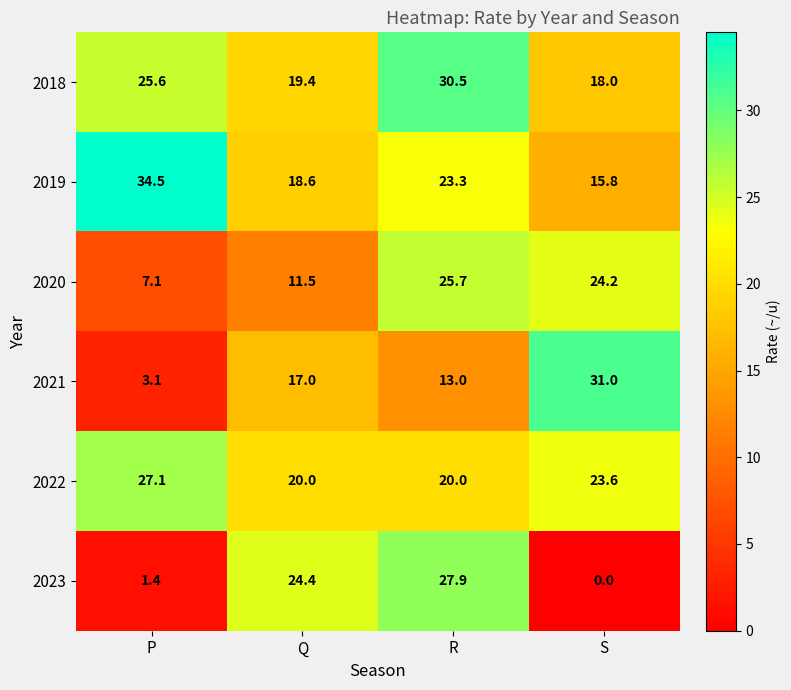

How many series are shown in this chart?

6